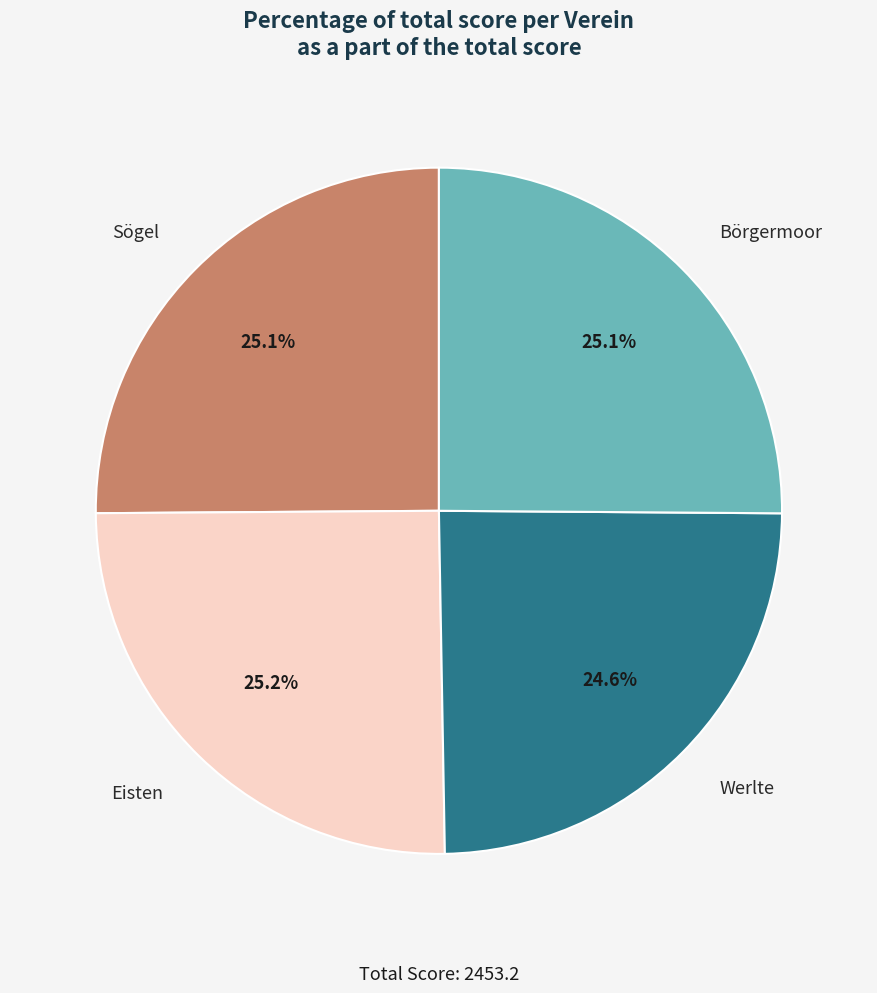

Approximately how many times larger is the value at Werlte compared to Eisten?

1.0